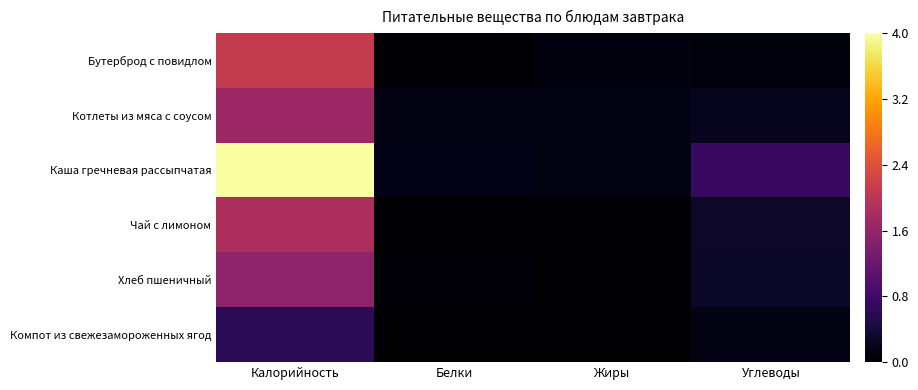

Reading left to right, list all the values displayed in this chart.

Бутерброд с повидлом: Калорийность=2.1	Белки=0.0	Жиры=0.1	Углеводы=0.1
Котлеты из мяса с соусом: Калорийность=1.7	Белки=0.1	Жиры=0.2	Углеводы=0.2
Каша гречневая рассыпчатая: Калорийность=4.0	Белки=0.2	Жиры=0.1	Углеводы=0.7
Чай с лимоном: Калорийность=1.8	Белки=0.0	Жиры=0.0	Углеводы=0.3
Хлеб пшеничный: Калорийность=1.5	Белки=0.0	Жиры=0.0	Углеводы=0.3
Компот из свежезамороженных ягод: Калорийность=0.6	Белки=0.0	Жиры=0.0	Углеводы=0.1